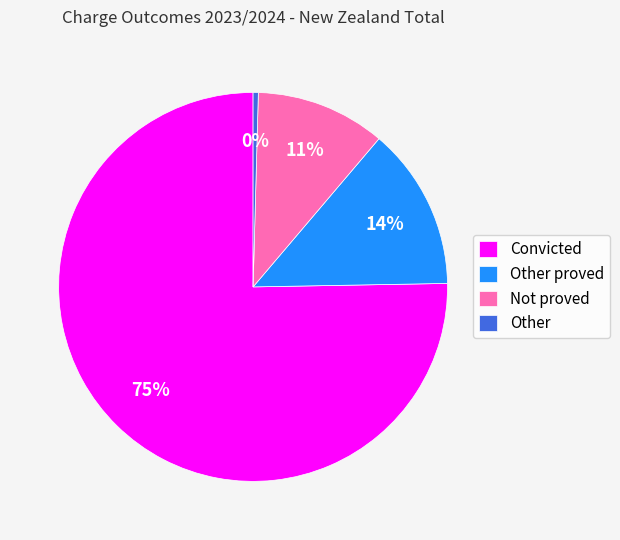

To the nearest percent, what portion does Other proved represent?

14%